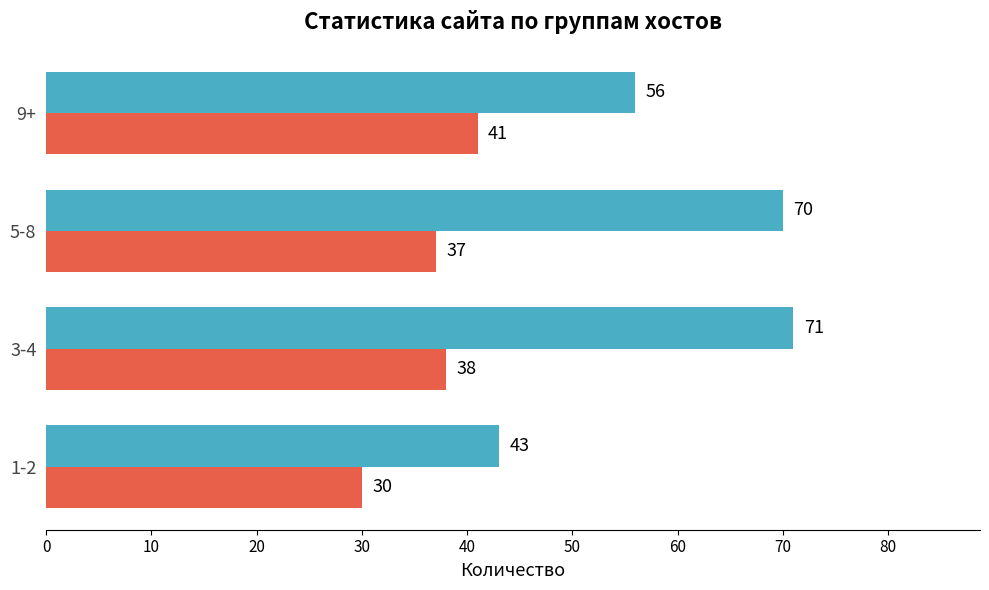

At which category is the sum across all series the highest?

3-4